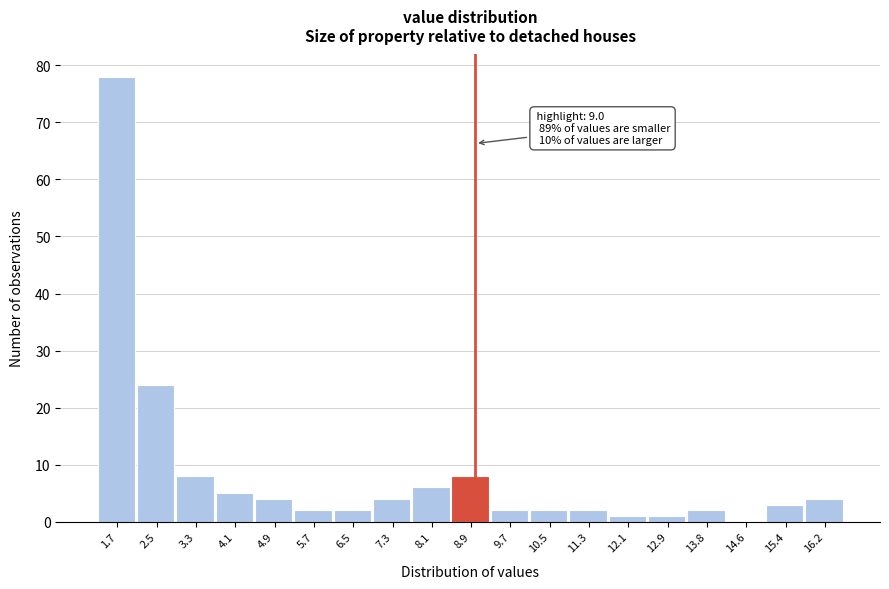

Which range on the x-axis has the tallest bar?

1.3 to 2.1